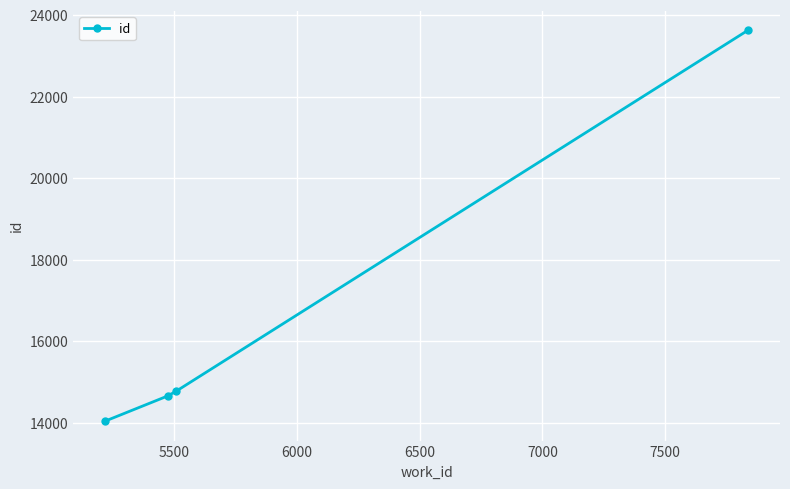

How many series are shown in this chart?

1